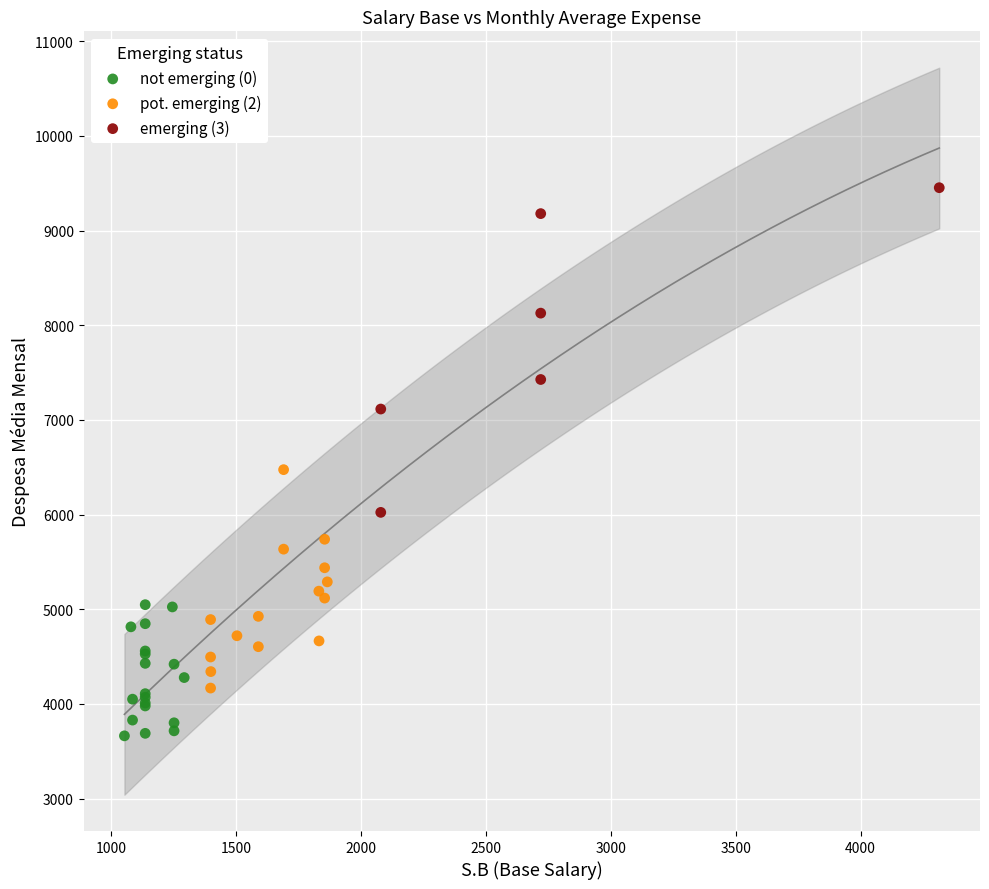

Which series has the widest spread of Y values?

emerging (3)